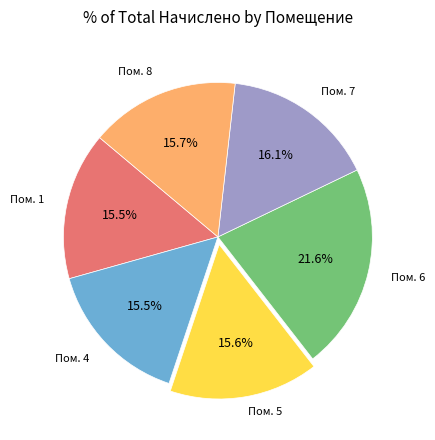

Does any single category account for the majority?

No